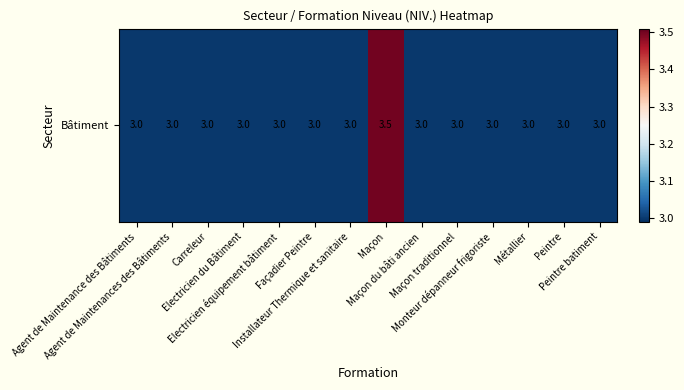

What is the approximate value at Monteur dépanneur frigoriste?

3.0